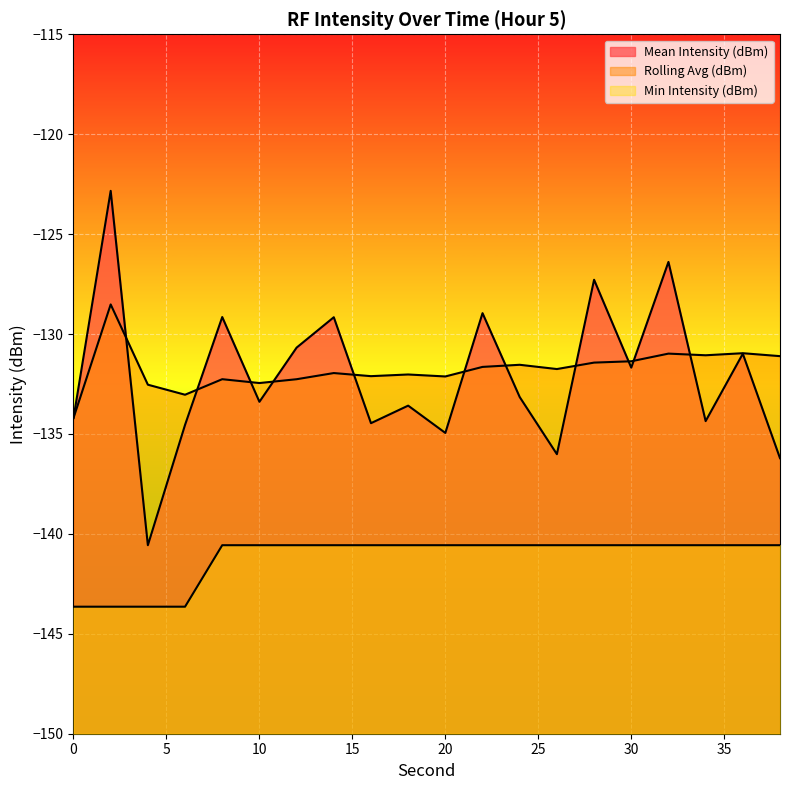

At which label does Mean Intensity (dBm) reach its peak?

2